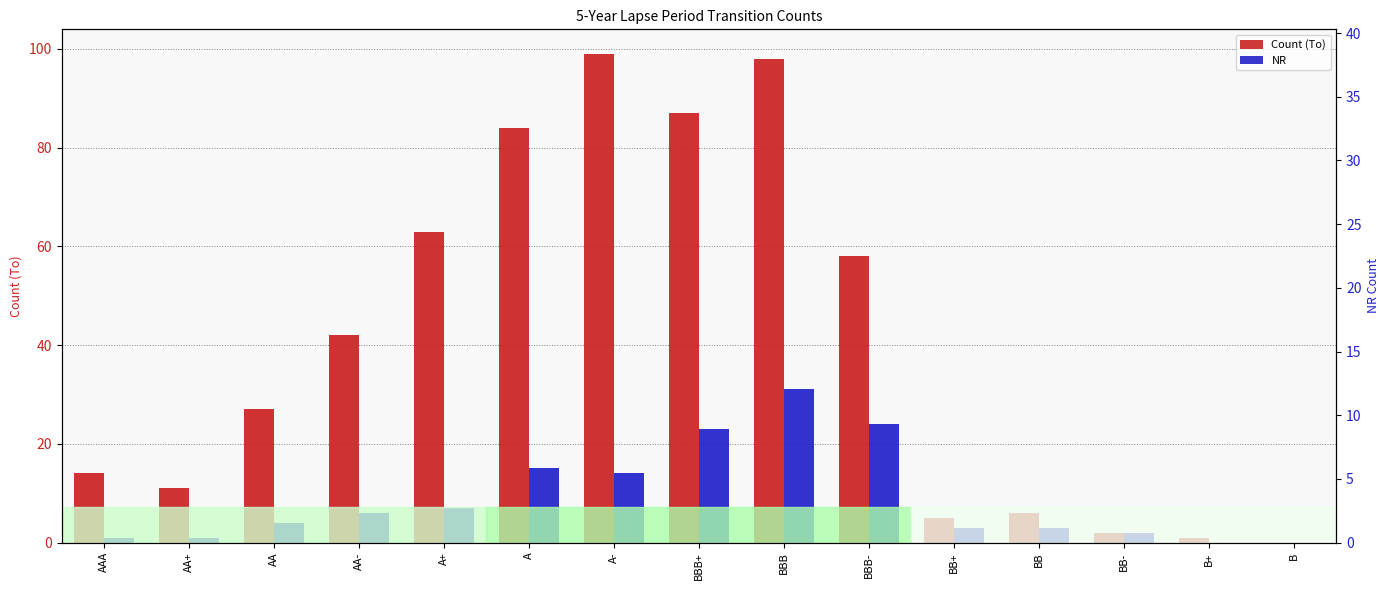

How many groups of bars are there?

15